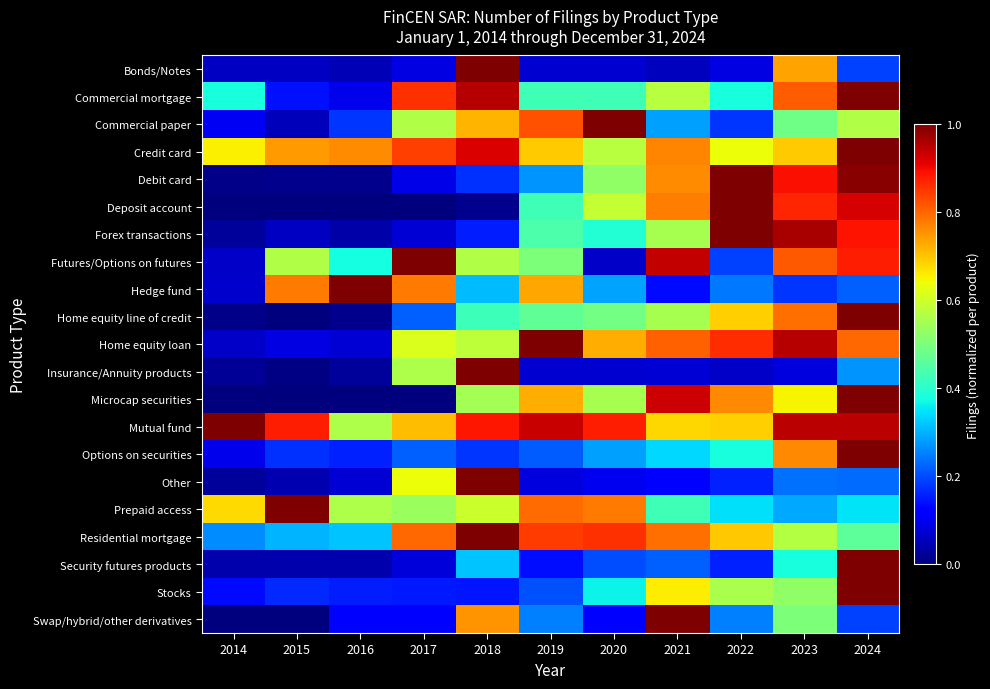

Reading left to right, transcribe all the data shown in this chart.

Bonds/Notes: 2014=0.1	2015=0.1	2016=0.1	2017=0.1	2018=1.0	2019=0.1	2020=0.1	2021=0.1	2022=0.1	2023=0.7	2024=0.2
Commercial mortgage: 2014=0.4	2015=0.1	2016=0.1	2017=0.9	2018=1.0	2019=0.4	2020=0.4	2021=0.6	2022=0.4	2023=0.8	2024=1.0
Commercial paper: 2014=0.1	2015=0.1	2016=0.2	2017=0.6	2018=0.7	2019=0.8	2020=1.0	2021=0.3	2022=0.2	2023=0.5	2024=0.6
Credit card: 2014=0.7	2015=0.7	2016=0.8	2017=0.8	2018=0.9	2019=0.7	2020=0.6	2021=0.8	2022=0.6	2023=0.7	2024=1.0
Debit card: 2014=0.0	2015=0.0	2016=0.0	2017=0.1	2018=0.2	2019=0.3	2020=0.5	2021=0.8	2022=1.0	2023=0.9	2024=1.0
Deposit account: 2014=0.0	2015=0.0	2016=0.0	2017=0.0	2018=0.0	2019=0.4	2020=0.6	2021=0.8	2022=1.0	2023=0.9	2024=0.9
Forex transactions: 2014=0.0	2015=0.1	2016=0.0	2017=0.1	2018=0.2	2019=0.4	2020=0.4	2021=0.6	2022=1.0	2023=1.0	2024=0.9
Futures/Options on futures: 2014=0.1	2015=0.6	2016=0.4	2017=1.0	2018=0.6	2019=0.5	2020=0.1	2021=0.9	2022=0.2	2023=0.8	2024=0.9
Hedge fund: 2014=0.1	2015=0.8	2016=1.0	2017=0.8	2018=0.3	2019=0.7	2020=0.3	2021=0.1	2022=0.2	2023=0.2	2024=0.2
Home equity line of credit: 2014=0.0	2015=0.0	2016=0.0	2017=0.2	2018=0.4	2019=0.5	2020=0.5	2021=0.6	2022=0.7	2023=0.8	2024=1.0
Home equity loan: 2014=0.1	2015=0.1	2016=0.1	2017=0.6	2018=0.6	2019=1.0	2020=0.7	2021=0.8	2022=0.9	2023=0.9	2024=0.8
Insurance/Annuity products: 2014=0.0	2015=0.0	2016=0.0	2017=0.6	2018=1.0	2019=0.1	2020=0.1	2021=0.1	2022=0.1	2023=0.1	2024=0.3
Microcap securities: 2014=0.0	2015=0.0	2016=0.0	2017=0.0	2018=0.5	2019=0.7	2020=0.6	2021=0.9	2022=0.8	2023=0.6	2024=1.0
Mutual fund: 2014=1.0	2015=0.9	2016=0.6	2017=0.7	2018=0.9	2019=0.9	2020=0.9	2021=0.7	2022=0.7	2023=0.9	2024=0.9
Options on securities: 2014=0.1	2015=0.2	2016=0.2	2017=0.2	2018=0.2	2019=0.2	2020=0.3	2021=0.3	2022=0.4	2023=0.8	2024=1.0
Other: 2014=0.0	2015=0.0	2016=0.1	2017=0.6	2018=1.0	2019=0.1	2020=0.1	2021=0.1	2022=0.2	2023=0.2	2024=0.2
Prepaid access: 2014=0.7	2015=1.0	2016=0.6	2017=0.5	2018=0.6	2019=0.8	2020=0.8	2021=0.4	2022=0.3	2023=0.3	2024=0.3
Residential mortgage: 2014=0.3	2015=0.3	2016=0.3	2017=0.8	2018=1.0	2019=0.8	2020=0.9	2021=0.8	2022=0.7	2023=0.6	2024=0.5
Security futures products: 2014=0.0	2015=0.0	2016=0.0	2017=0.1	2018=0.3	2019=0.1	2020=0.2	2021=0.2	2022=0.2	2023=0.4	2024=1.0
Stocks: 2014=0.1	2015=0.2	2016=0.2	2017=0.2	2018=0.1	2019=0.2	2020=0.4	2021=0.7	2022=0.6	2023=0.5	2024=1.0
Swap/hybrid/other derivatives: 2014=0.0	2015=0.0	2016=0.1	2017=0.1	2018=0.8	2019=0.2	2020=0.1	2021=1.0	2022=0.2	2023=0.5	2024=0.2